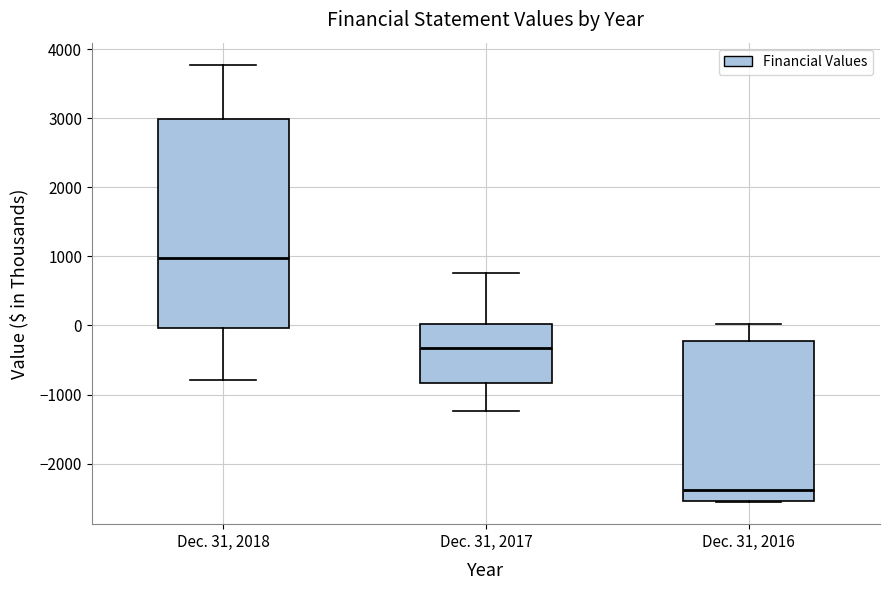

Reading left to right, read every box against the y-axis: the position of its median line, the range the box covers, and the ends of its whiskers. The values are not printed on the chart, so give them approximately, as read against the axis.

Dec. 31, 2018: median 1000, box 0 to 3000, whiskers -800 to 3800
Dec. 31, 2017: median -300, box -800 to 0, whiskers -1200 to 800
Dec. 31, 2016: median -2400, box -2500 to -200, whiskers -2600 to 0